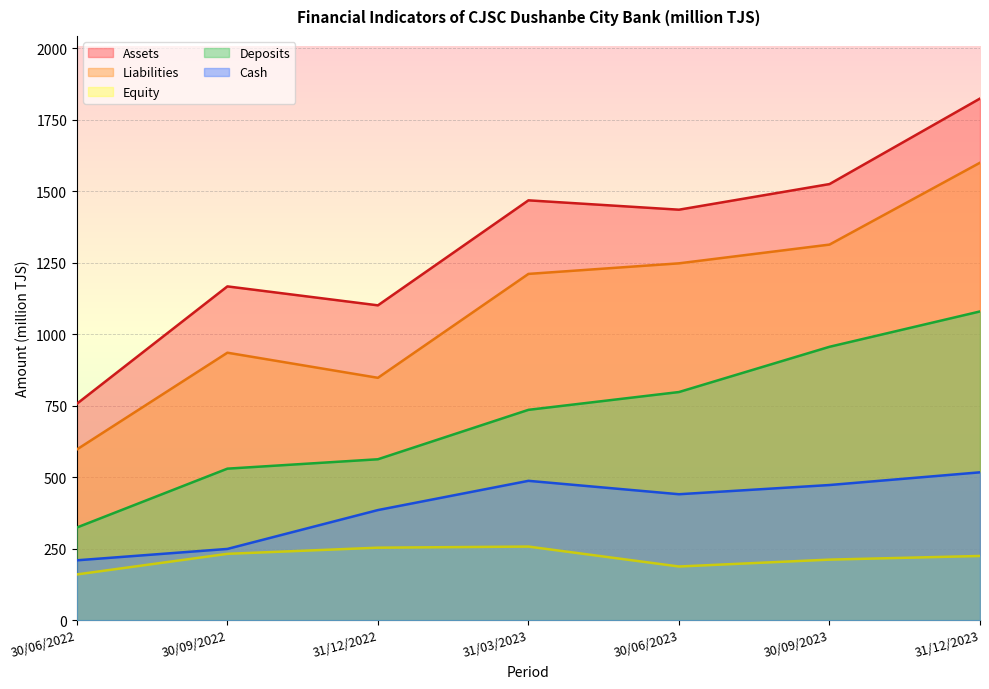

How many lines are shown in the chart?

5